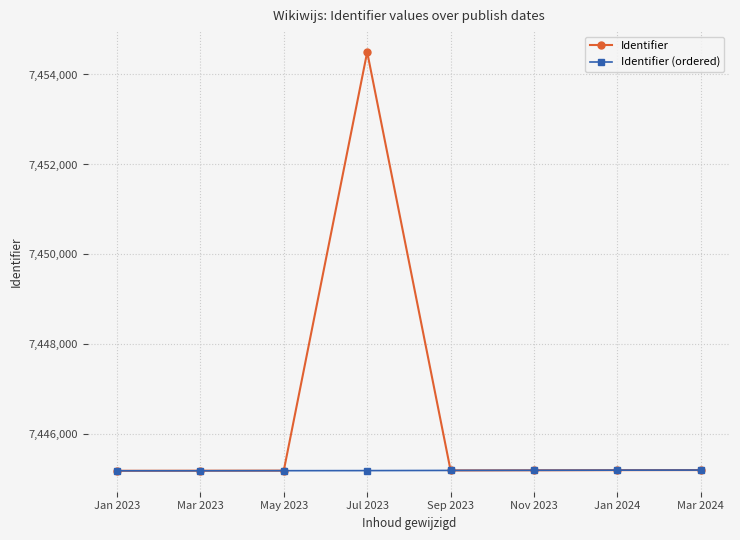

True or false: Identifier (ordered) has a value of 7445191 at Mar 2023.

True